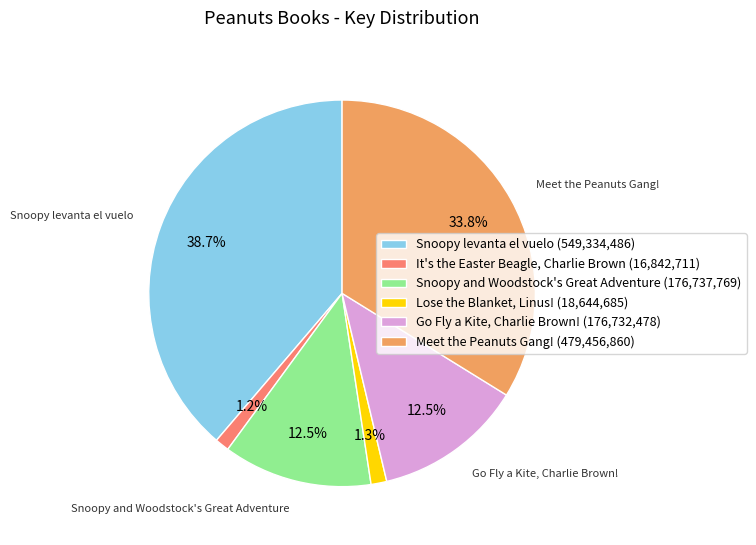

Count the number of slices in the pie.

6